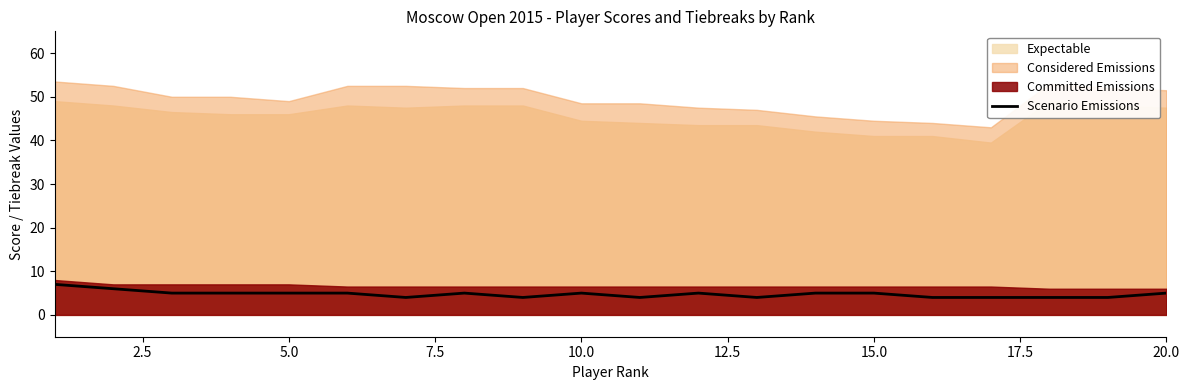

The Scenario Emissions series shows 5 at 15.0. True or false?

True